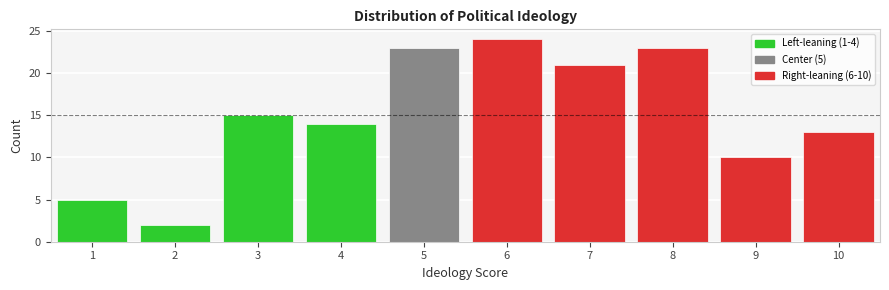

Which range on the x-axis has the tallest bar?

5.5 to 6.5